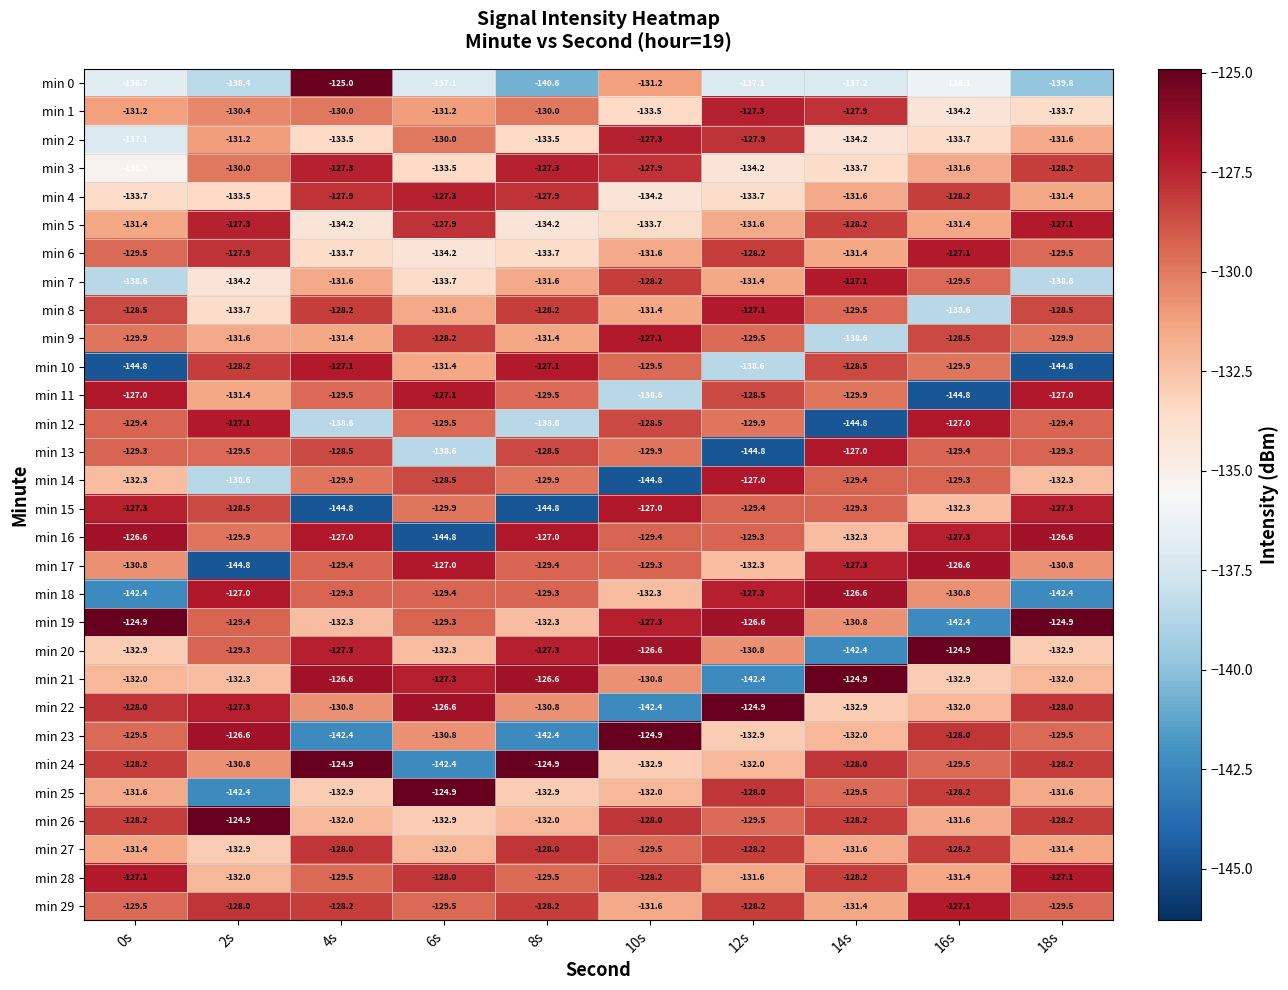

Between 2s and 12s, which series saw the biggest shift?

min 13